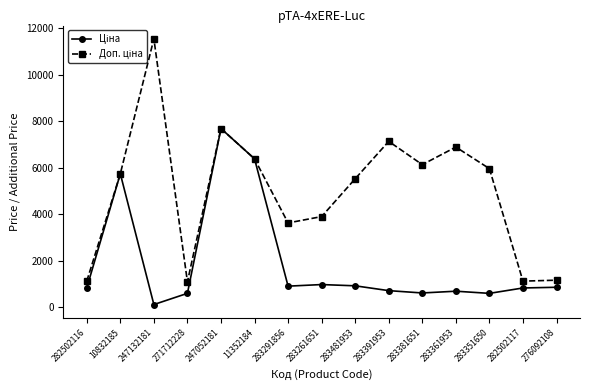

What is the total value across all series at 247052181?

15361.9